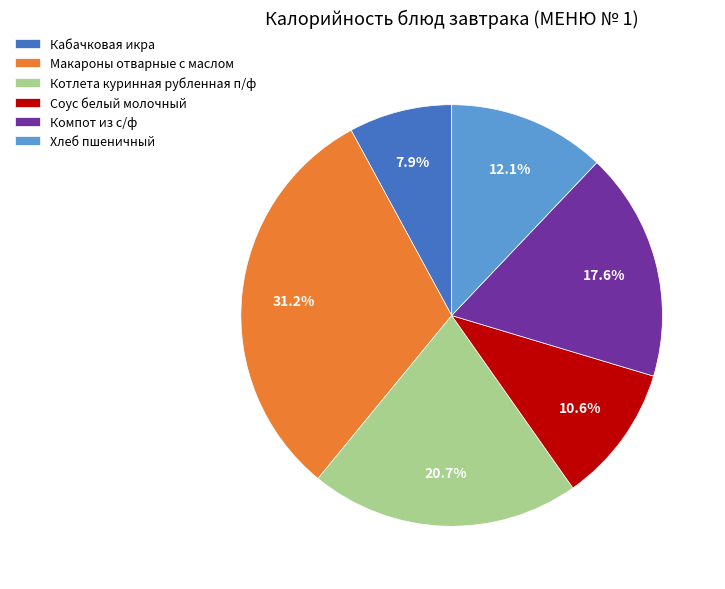

To the nearest percent, what portion does Соус белый молочный represent?

11%